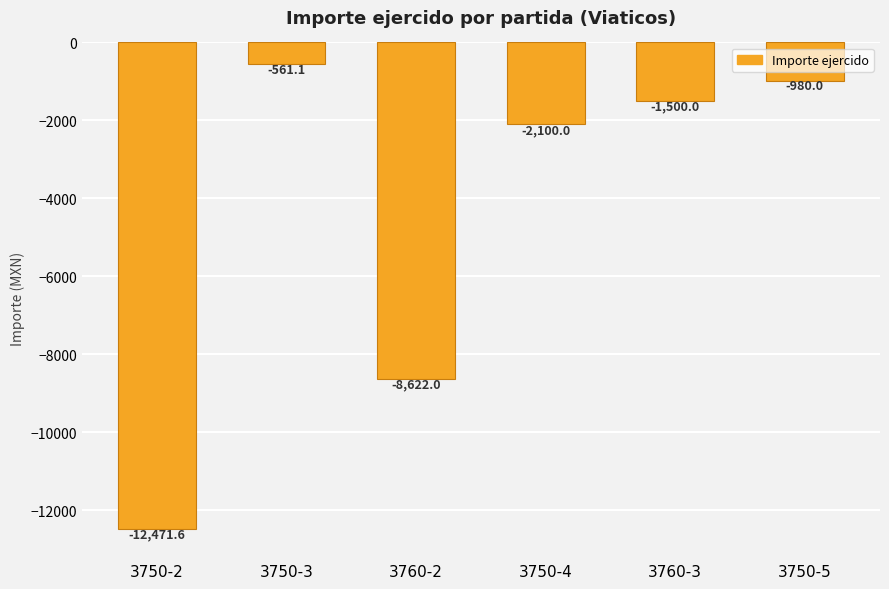

What is the sum of the values at 3750-3 and 3760-3?

-2061.1